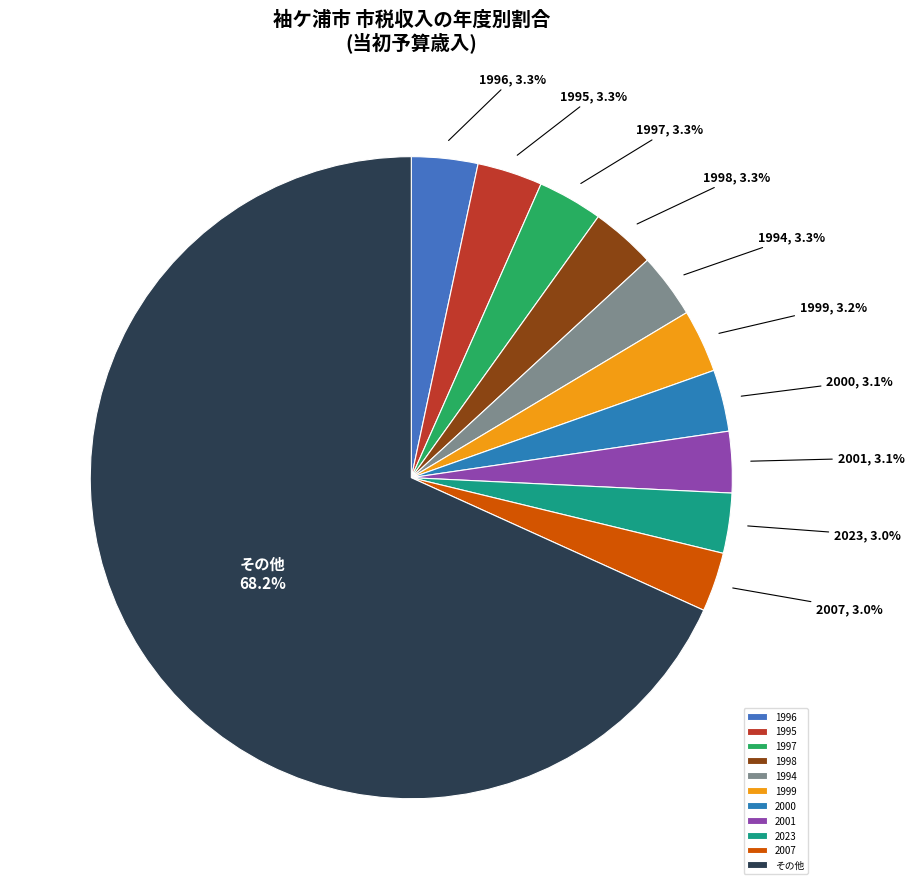

Which slice represents more than half of the pie?

その他